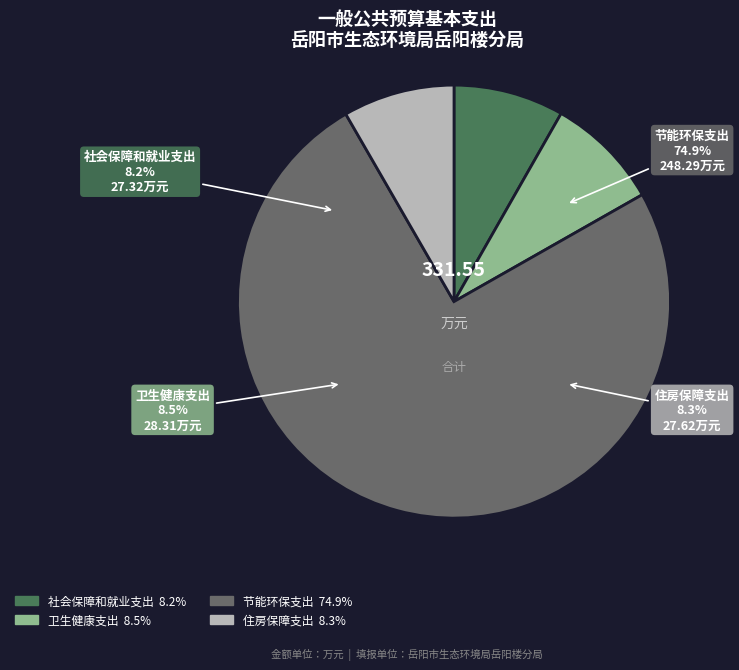

What is the change in value from 社会保障和就业支出 to 卫生健康支出?

+1.0